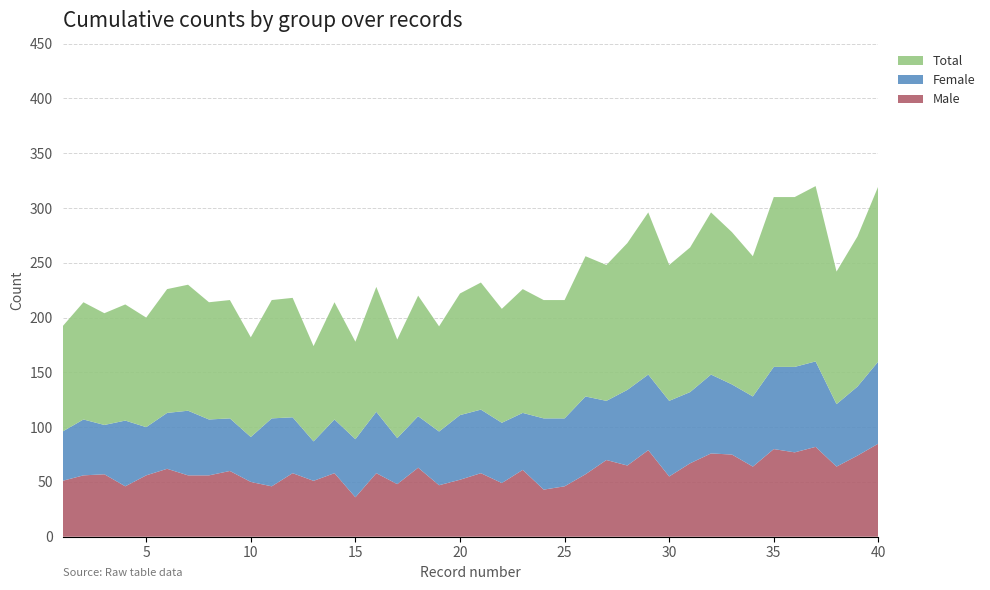

Reading left to right, what are all the values shown in this chart?

Male: 1=51	2=56	3=57	4=46	5=56	6=62	7=56	8=56	9=60	10=50	11=46	12=58	13=51	14=58	15=36	16=58	17=48	18=63	19=47	20=52	21=58	22=49	23=61	24=43	25=46	26=57	27=70	28=65	29=79	30=55	31=67	32=76	33=75	34=64	35=80	36=77	37=82	38=64	39=74	40=85
Female: 1=45	2=51	3=45	4=60	5=44	6=51	7=59	8=51	9=48	10=41	11=62	12=51	13=36	14=49	15=53	16=56	17=42	18=47	19=49	20=59	21=58	22=55	23=52	24=65	25=62	26=71	27=54	28=69	29=69	30=69	31=65	32=72	33=64	34=64	35=75	36=78	37=78	38=57	39=63	40=75
Total: 1=96	2=107	3=102	4=106	5=100	6=113	7=115	8=107	9=108	10=91	11=108	12=109	13=87	14=107	15=89	16=114	17=90	18=110	19=96	20=111	21=116	22=104	23=113	24=108	25=108	26=128	27=124	28=134	29=148	30=124	31=132	32=148	33=139	34=128	35=155	36=155	37=160	38=121	39=137	40=160